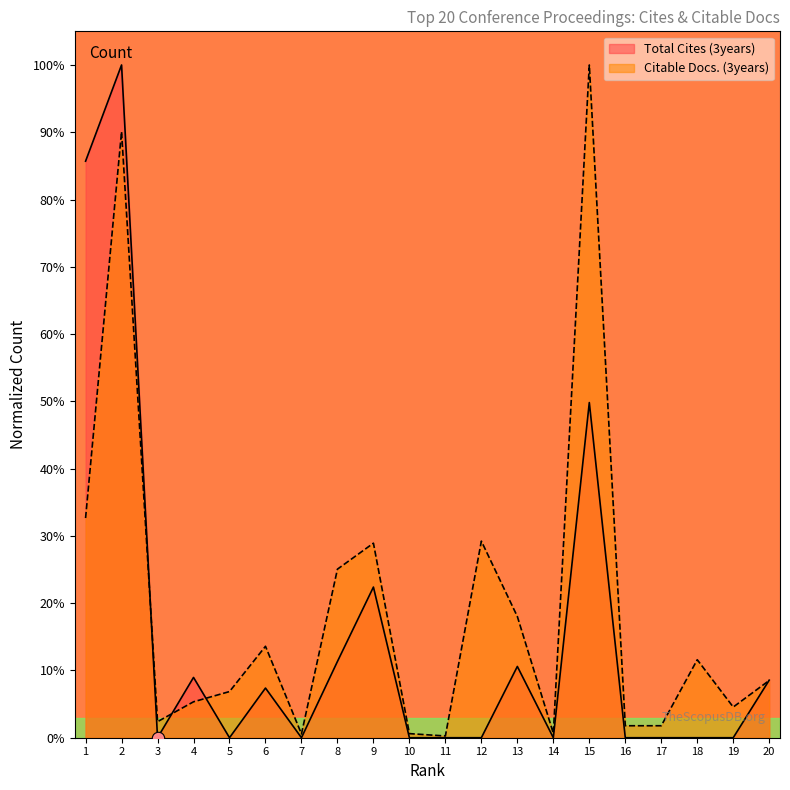

Which series contains the highest Y value?

Total Cites (3years)